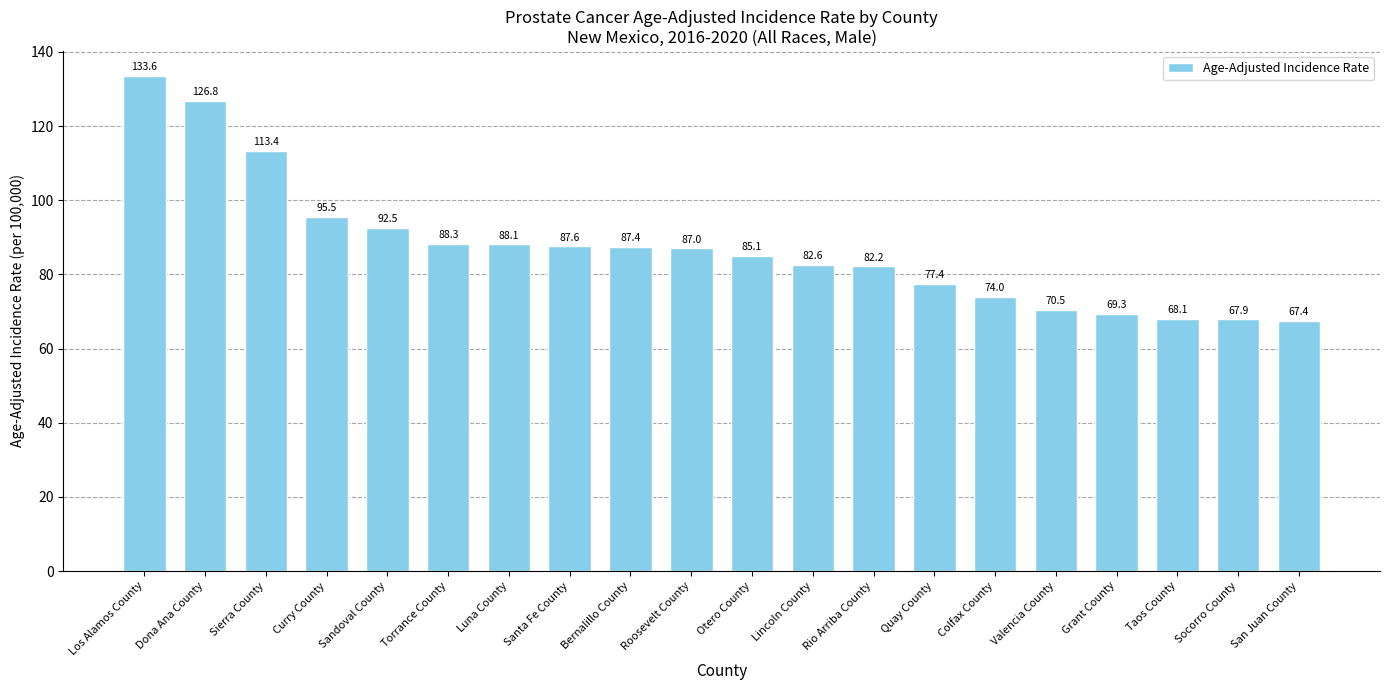

What is the minimum value shown in the chart?

67.4